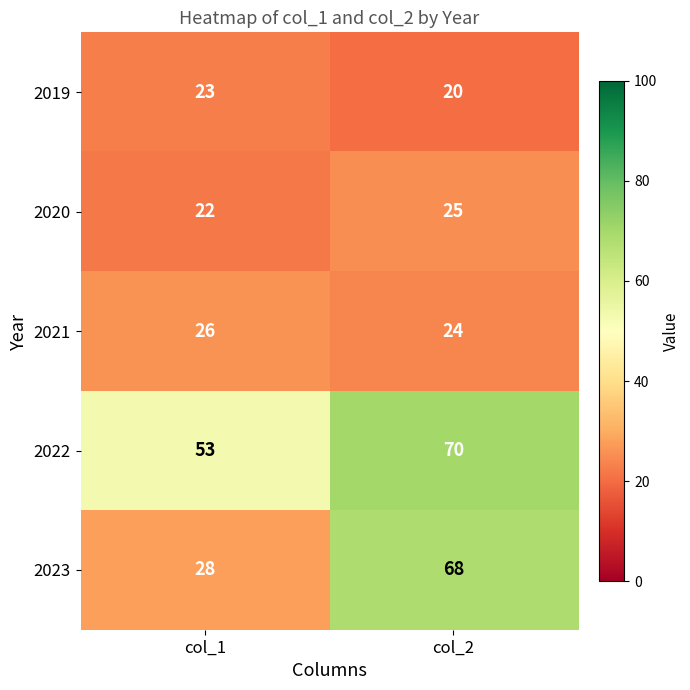

What is the smallest value displayed?

20